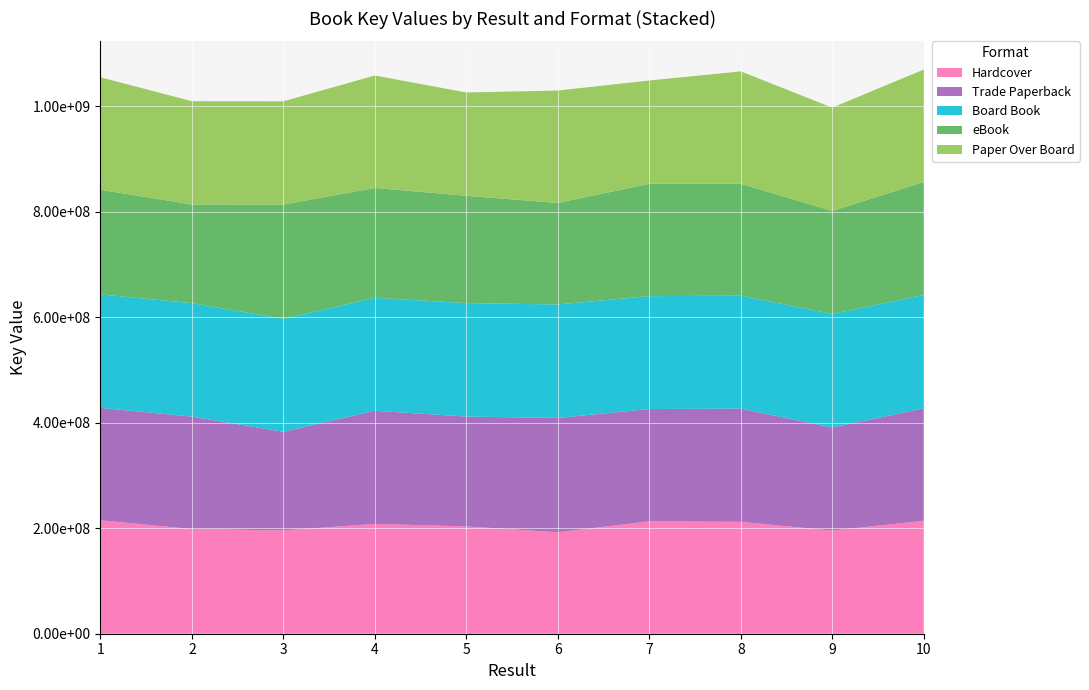

Reading left to right, extract all data points from this chart.

Hardcover: 1=215156020	2=198564618	3=195883455	4=208285252	5=203530690	6=192504946	7=213050648	8=212212644	9=195541237	10=214224416
Trade Paperback: 1=213130846	2=213211608	3=187076499	4=214623196	5=208285252	6=216733614	7=213050648	8=214624172	9=195541237	10=213050648
Board Book: 1=215187733	2=215191524	3=214115160	4=214224416	5=215187733	6=215191524	7=214115160	8=214224416	9=215187733	10=215191524
eBook: 1=198564618	2=187076499	3=216733614	4=208285252	5=203530690	6=192504946	7=213050648	8=212212644	9=195541237	10=214224416
Paper Over Board: 1=213211608	2=195883455	3=195883455	4=213211608	5=195883455	6=213211608	7=195883455	8=213211608	9=195883455	10=213211608